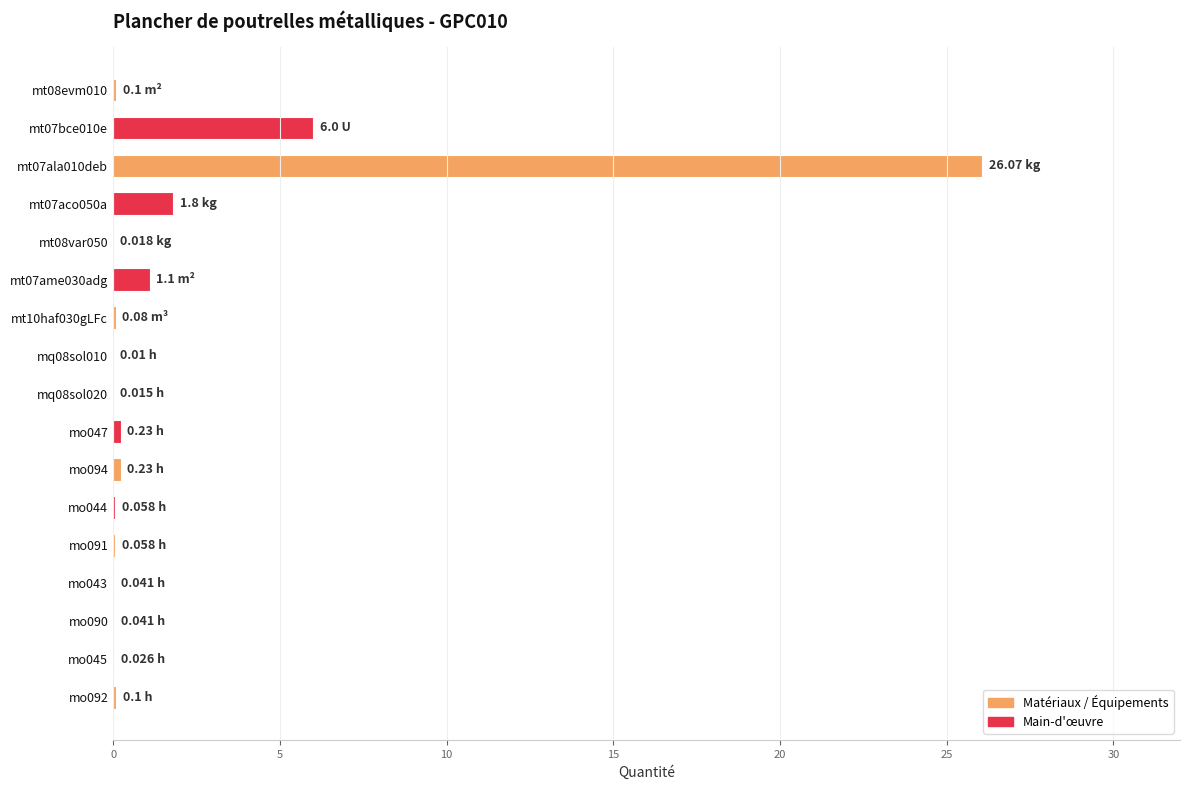

What is the sum of all values?

36.0